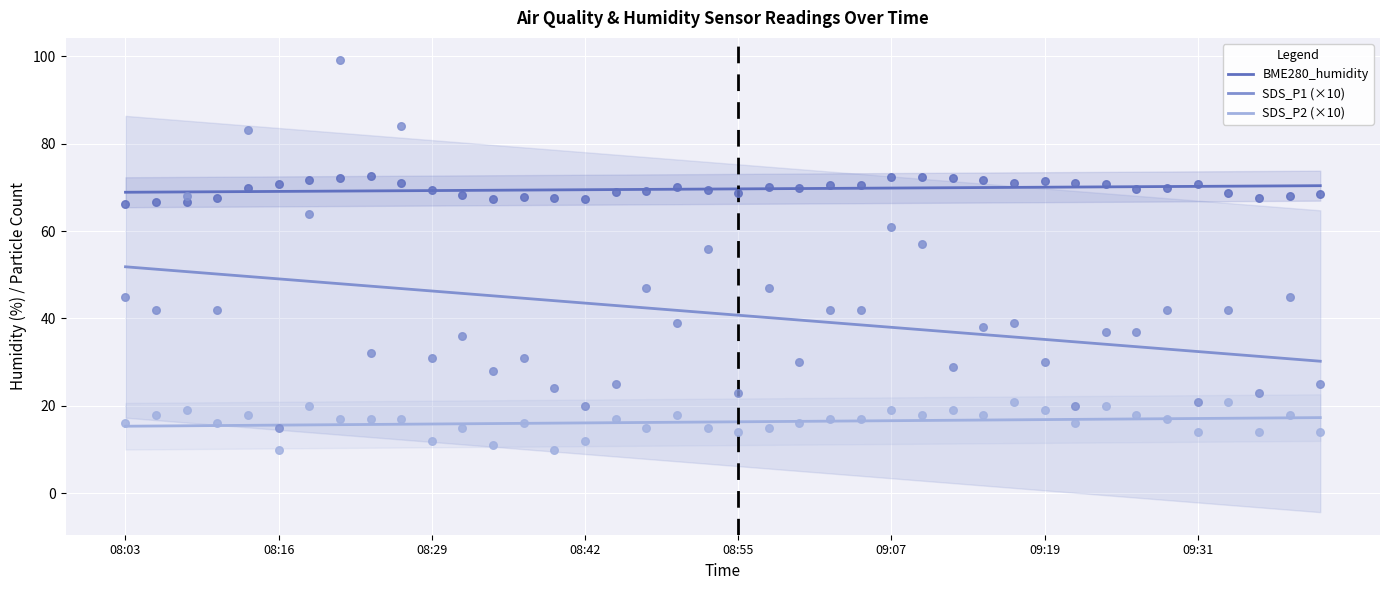

At how many categories does at least one series exceed 51?

40